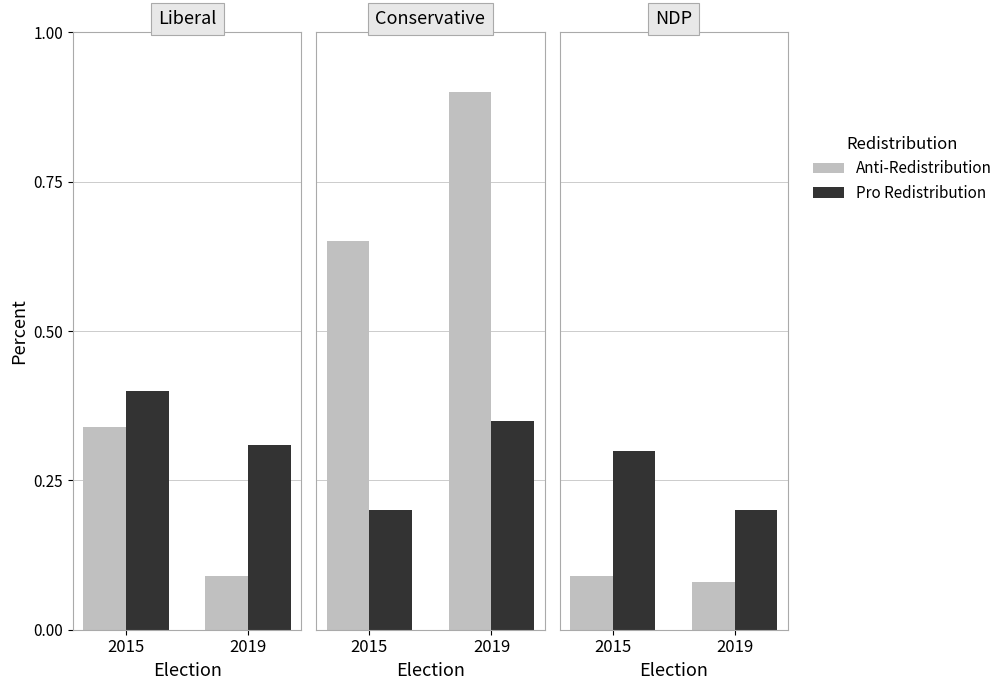

Is the value of Anti-Redistribution at 2015 greater than the value of Pro Redistribution at 2015?

No